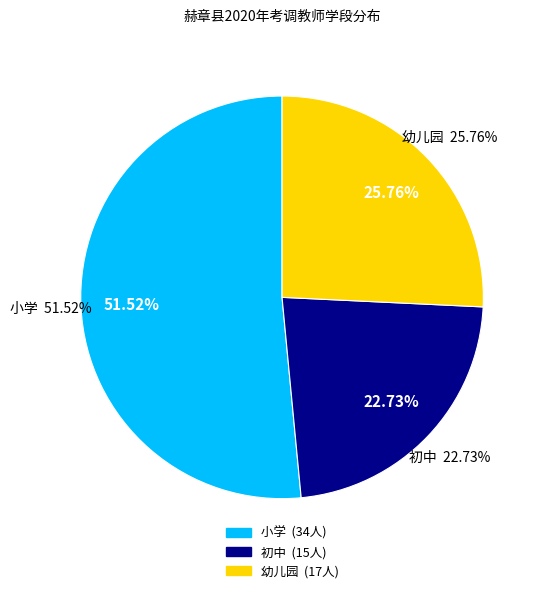

Which slice is the smallest?

初中